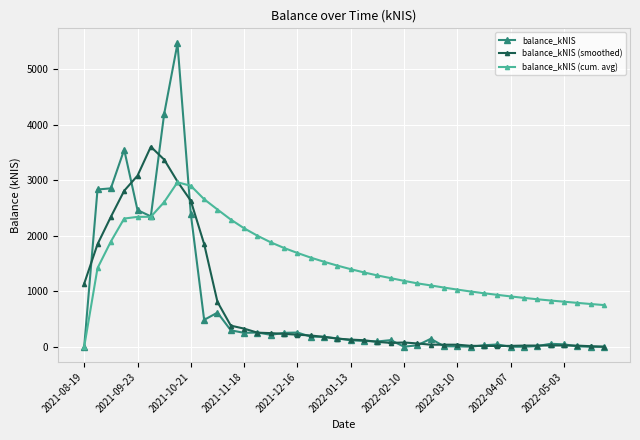

True or false: balance_kNIS (smoothed) has more than 0 interior local peaks.

True